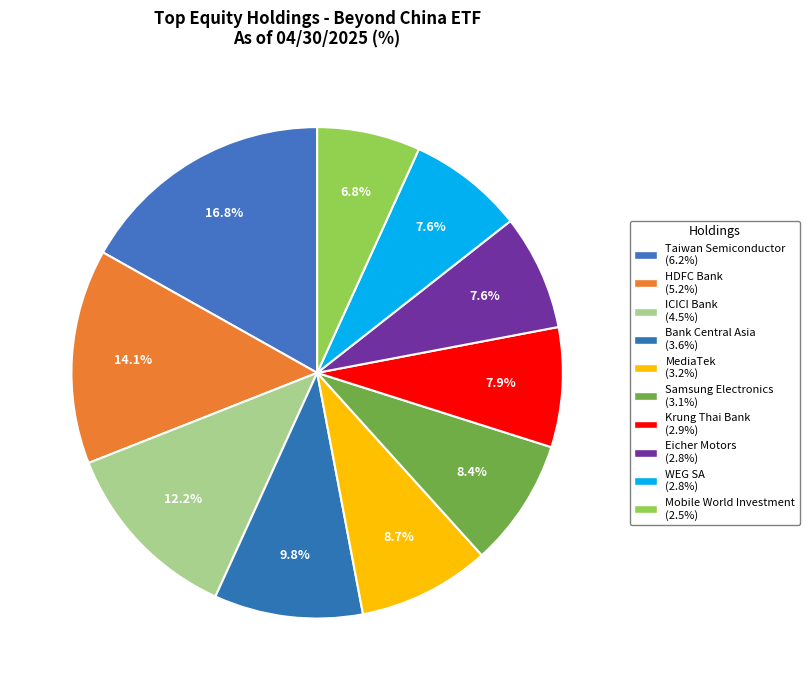

The Taiwan Semiconductor slice represents 17% of the pie. True or false?

True